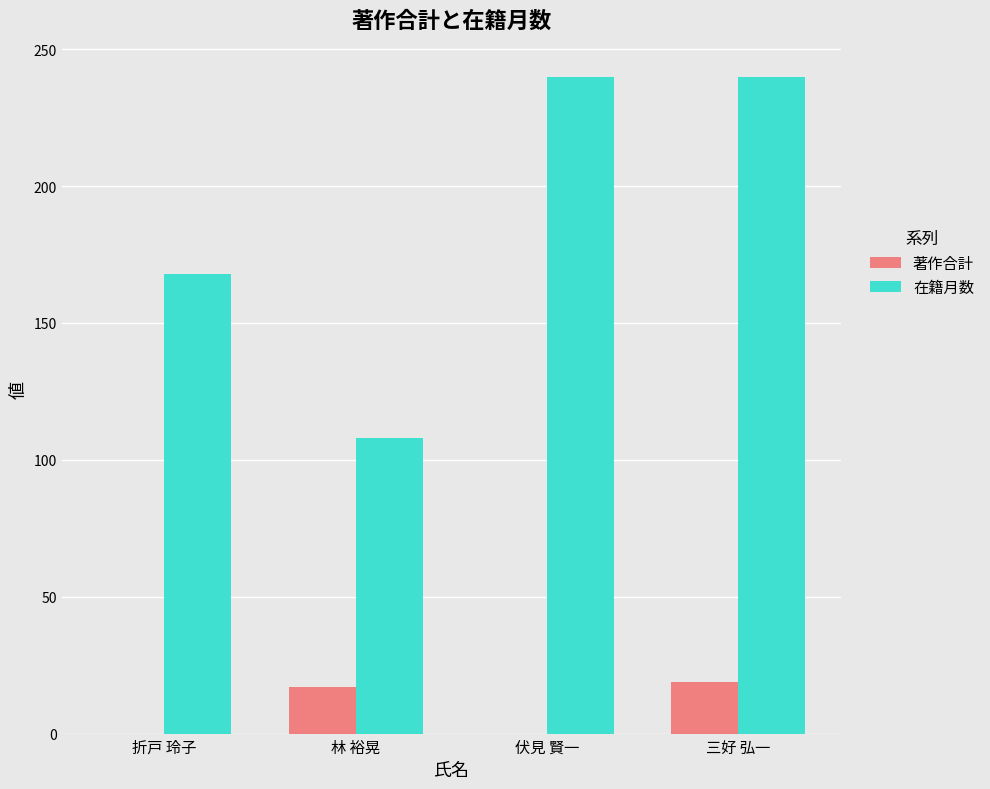

The value of 在籍月数 at 林 裕晃 is 108. True or false?

True